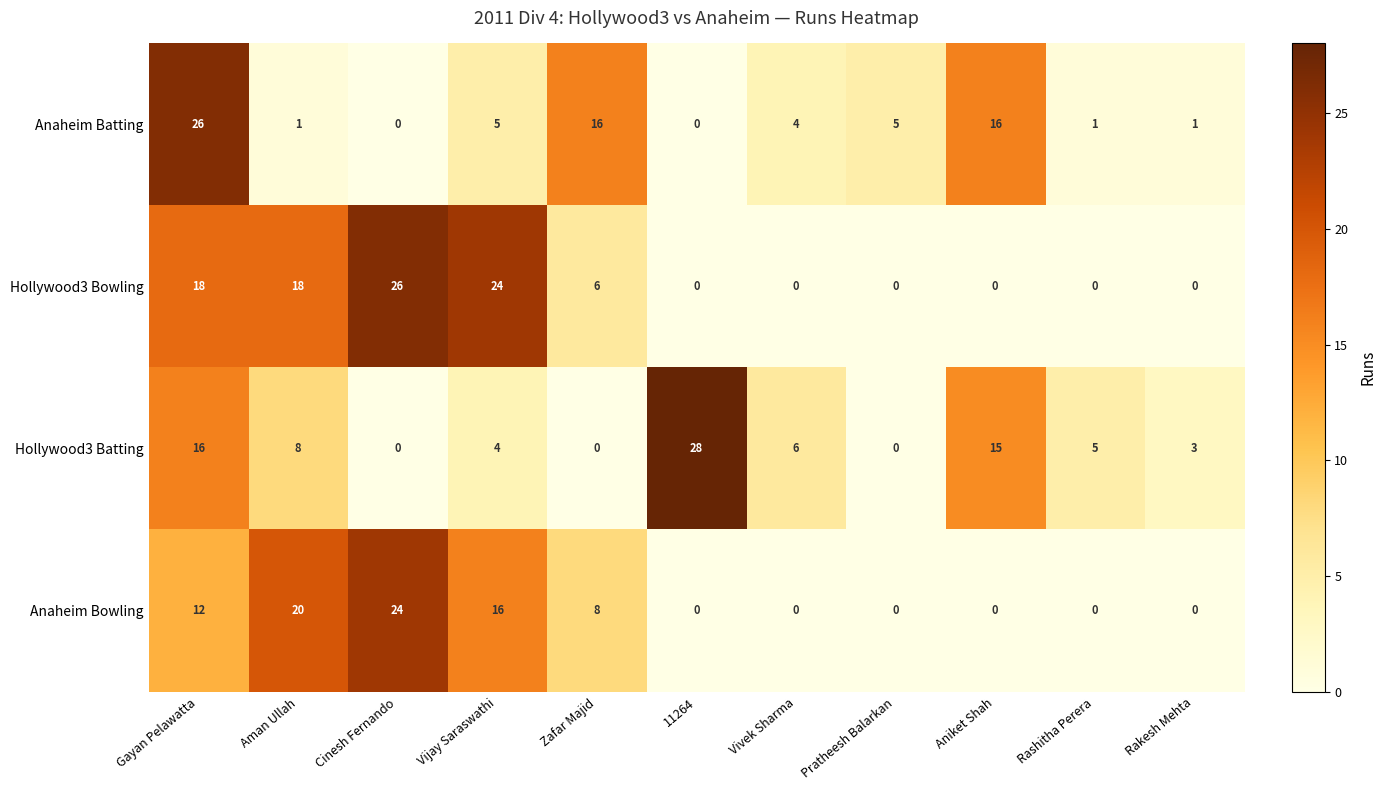

What is the total value across all series at Cinesh Fernando?

50